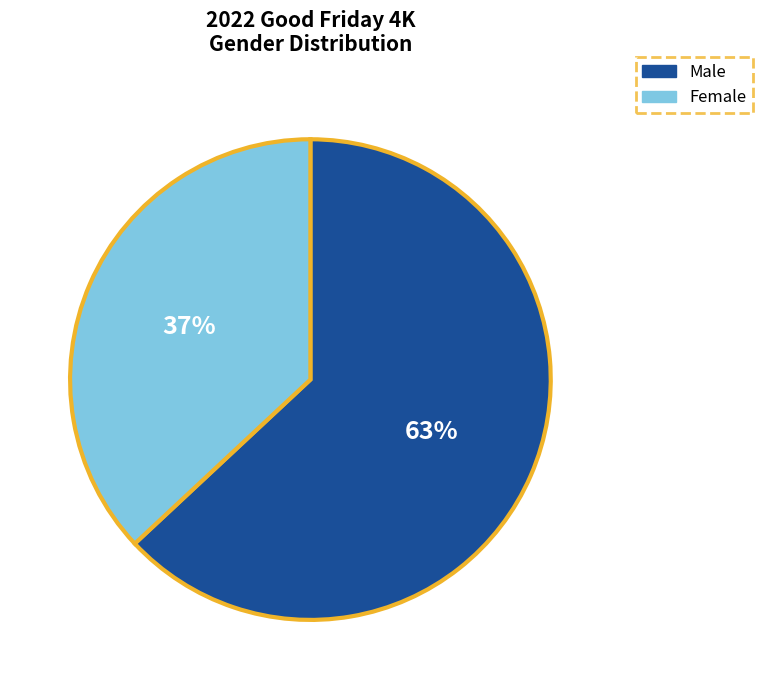

True or false: Female accounts for 37% of the total.

True